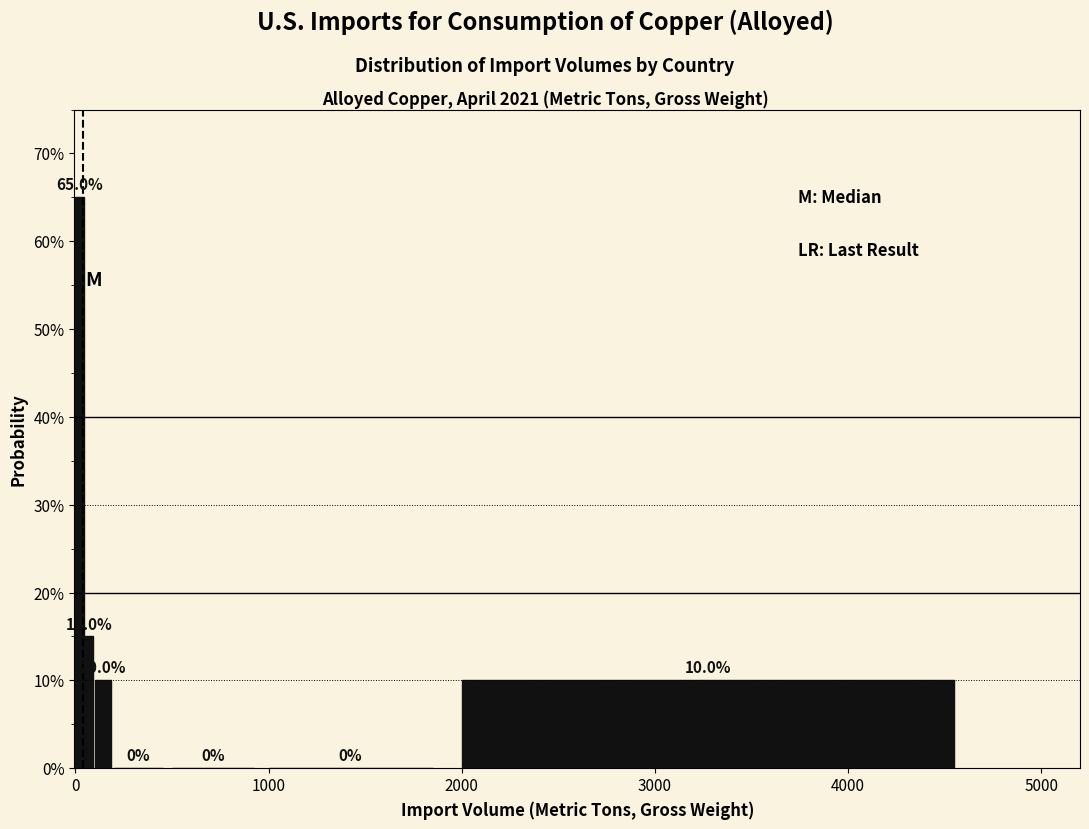

Around what value on the x-axis is the tallest bar? Give the approximate position of its centre, as read against the axis.

0